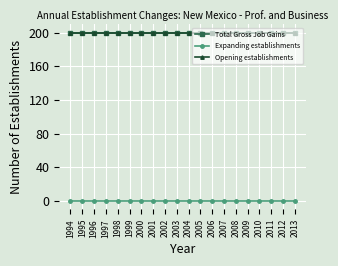

Is this an area chart (filled region under the line)?

No